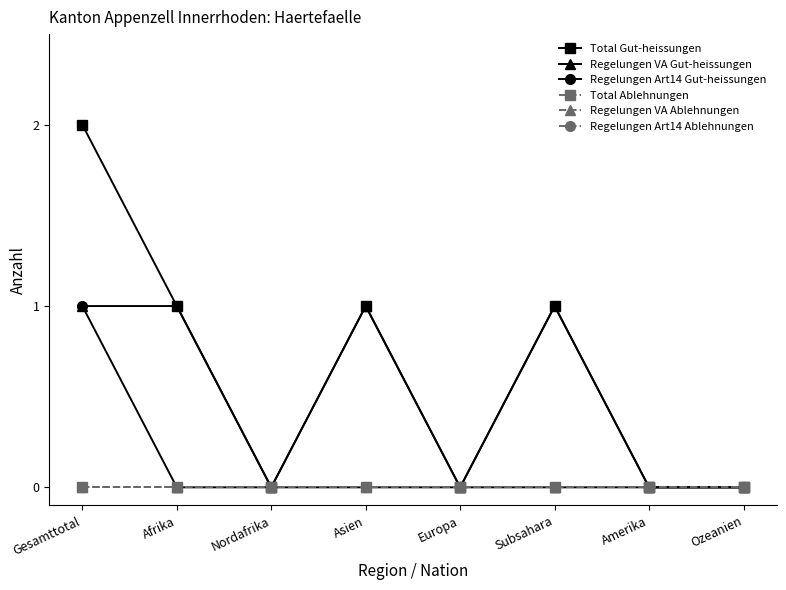

Is this an area chart (filled region under the line)?

No